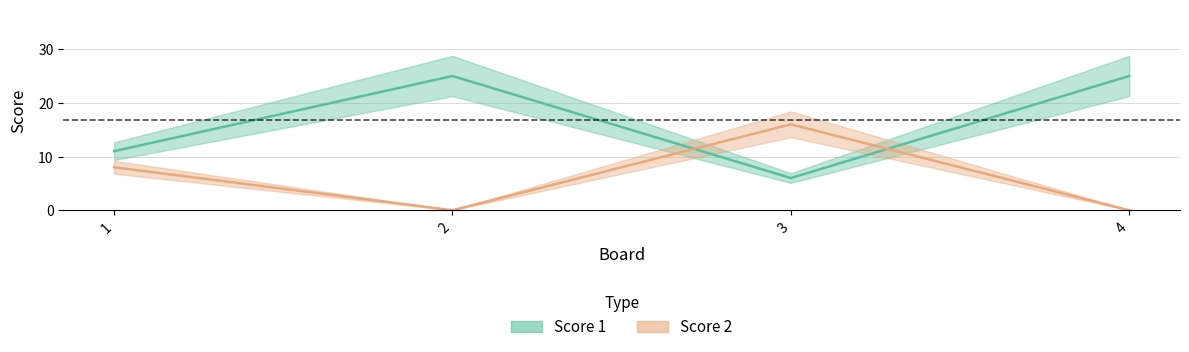

Rank the categories by Score 2 value from lowest to highest.

2, 4, 1, 3